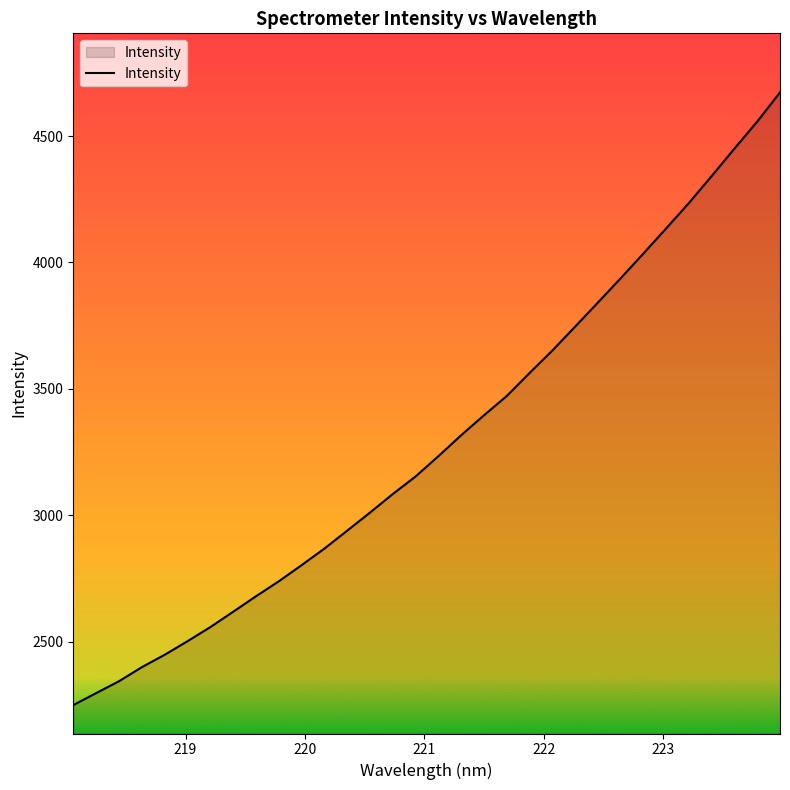

What is the smallest value displayed?

2248.5